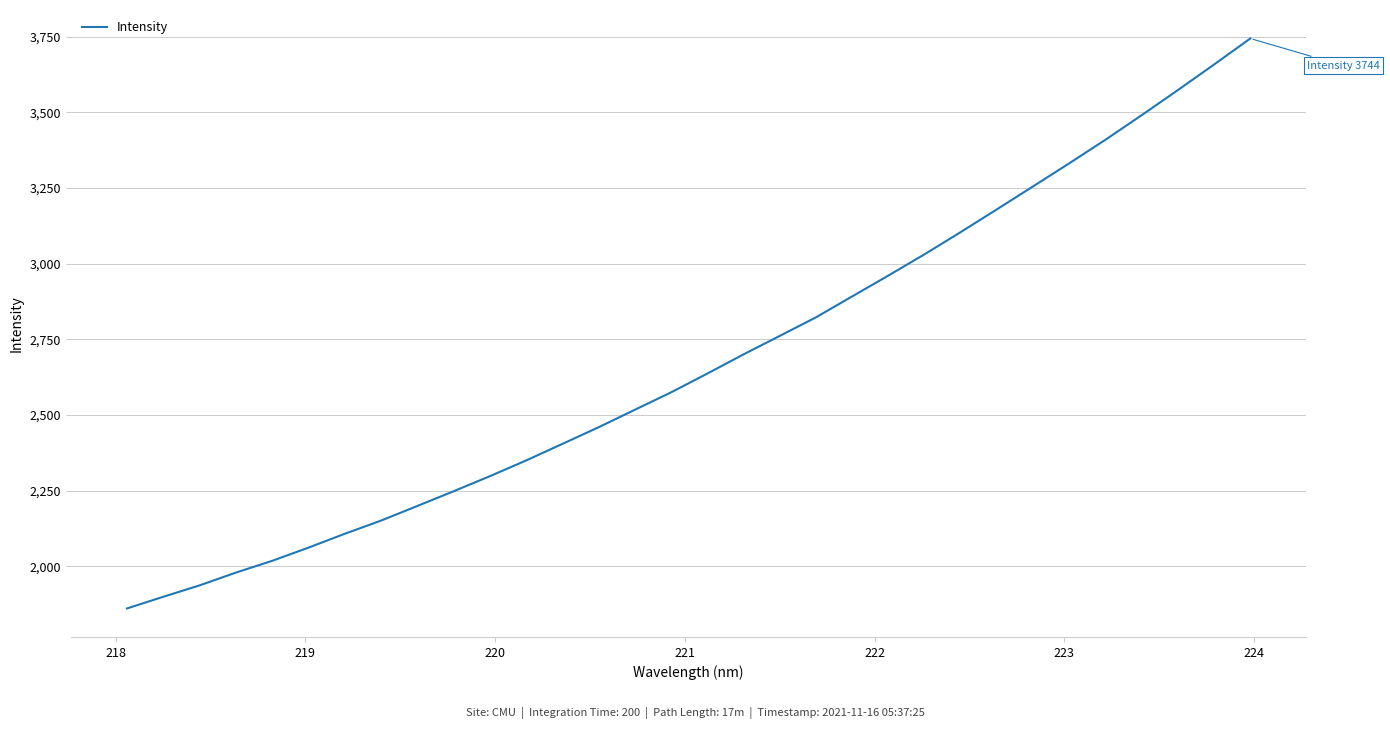

What is the difference between the maximum and minimum values?

1882.5